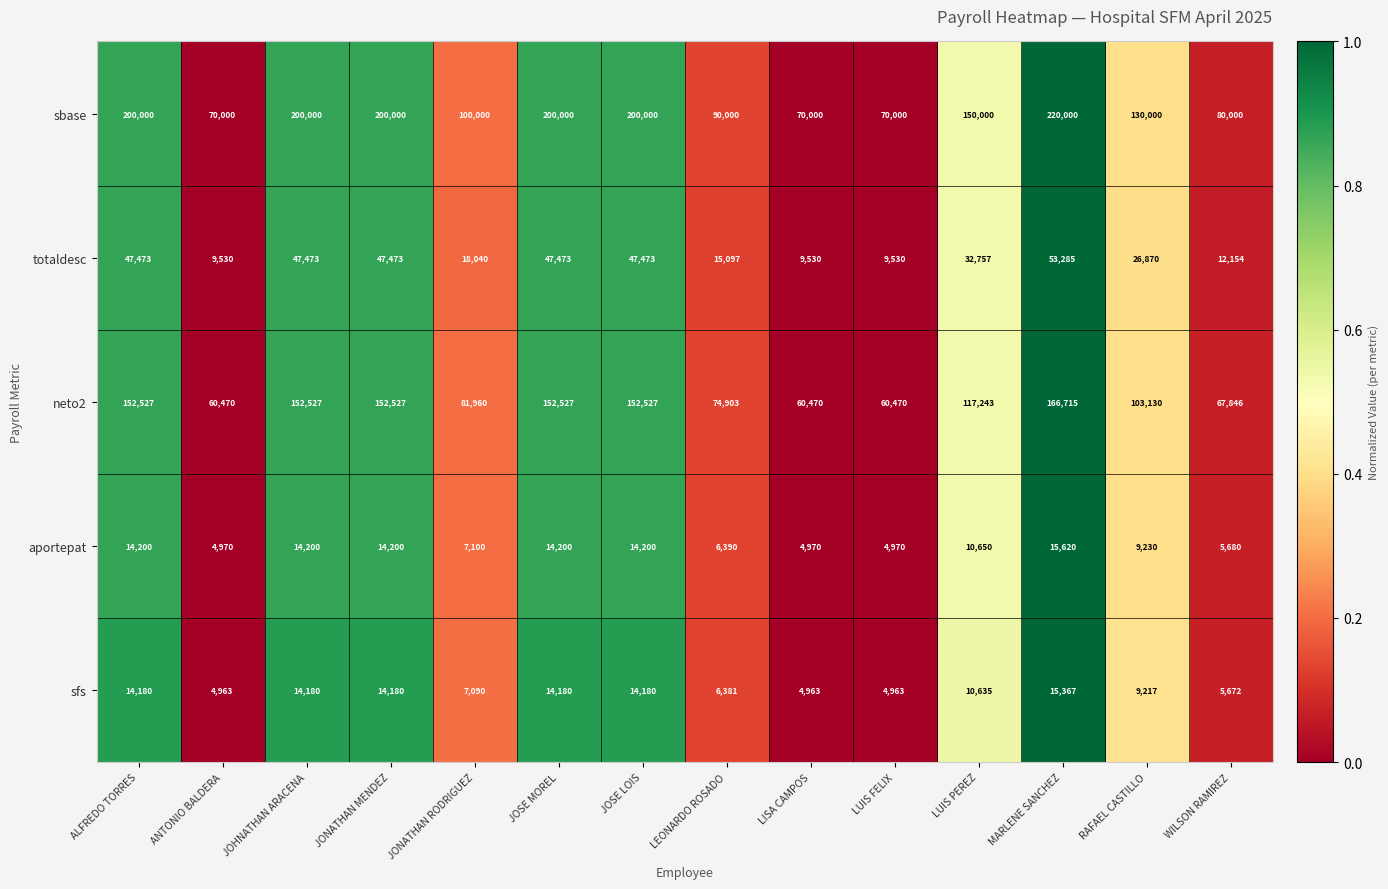

How many distinct data groups are displayed?

5